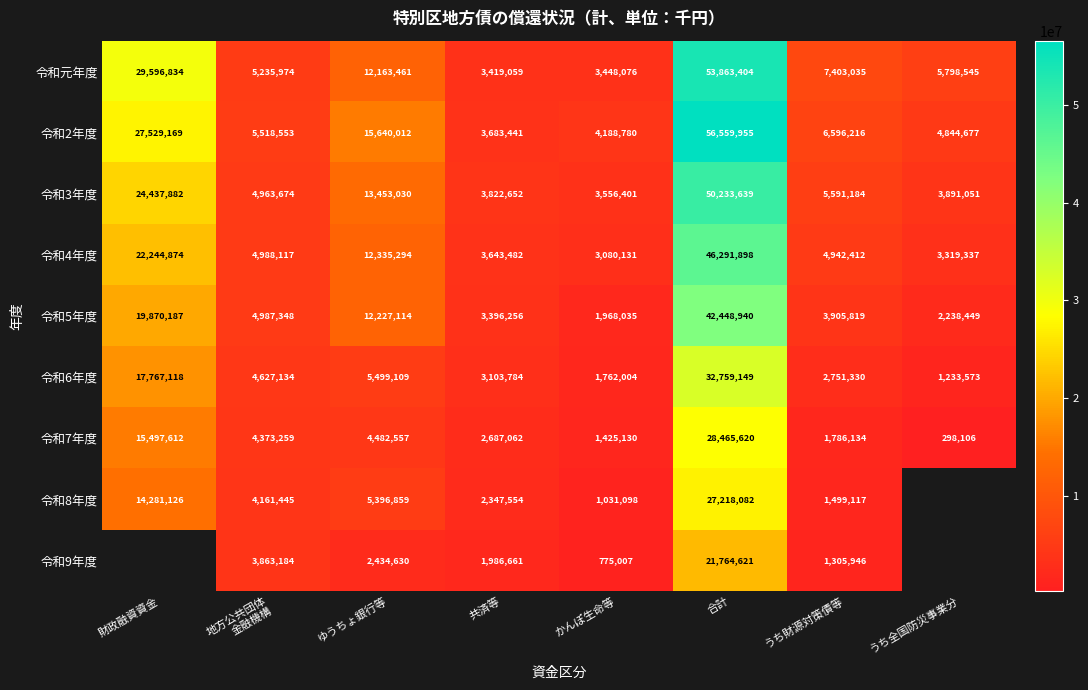

What is the total value across all series at 合計?

359605308